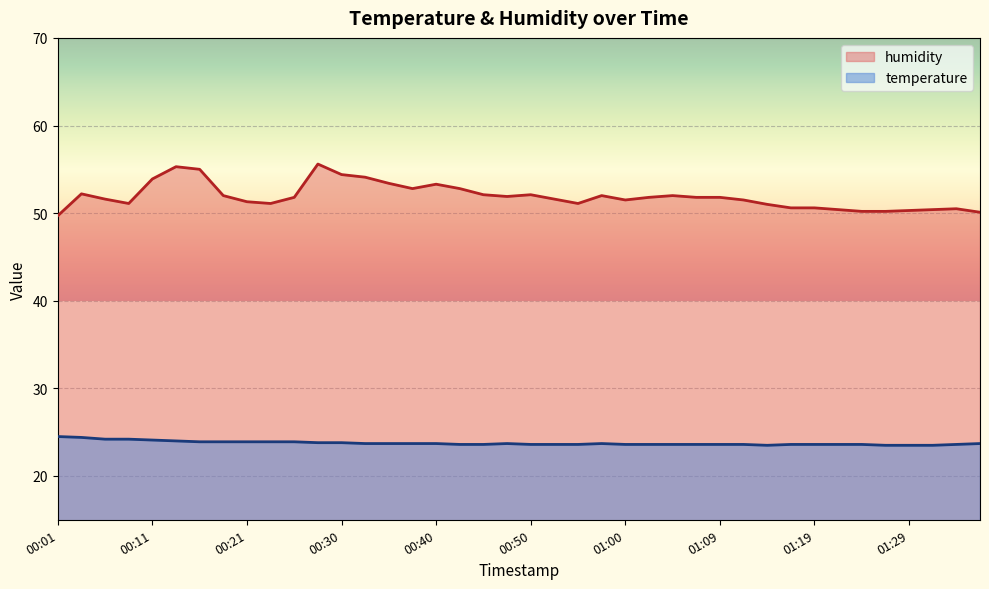

Reading left to right, extract all data points from this chart.

temperature: 00:01=24.5	00:04=24.4	00:06=24.2	00:08=24.2	00:11=24.1	00:13=24.0	00:16=23.9	00:18=23.9	00:21=23.9	00:23=23.9	00:25=23.9	00:28=23.8	00:30=23.8	00:33=23.7	00:35=23.7	00:38=23.7	00:40=23.7	00:43=23.6	00:45=23.6	00:47=23.7	00:50=23.6	00:52=23.6	00:55=23.6	00:57=23.7	01:00=23.6	01:02=23.6	01:05=23.6	01:07=23.6	01:09=23.6	01:12=23.6	01:14=23.5	01:17=23.6	01:19=23.6	01:22=23.6	01:24=23.6	01:27=23.5	01:29=23.5	01:32=23.5	01:34=23.6	01:36=23.7
humidity: 00:01=49.7	00:04=52.2	00:06=51.6	00:08=51.1	00:11=53.9	00:13=55.3	00:16=55.0	00:18=52.0	00:21=51.3	00:23=51.1	00:25=51.8	00:28=55.6	00:30=54.4	00:33=54.1	00:35=53.4	00:38=52.8	00:40=53.3	00:43=52.8	00:45=52.1	00:47=51.9	00:50=52.1	00:52=51.6	00:55=51.1	00:57=52.0	01:00=51.5	01:02=51.8	01:05=52.0	01:07=51.8	01:09=51.8	01:12=51.5	01:14=51.0	01:17=50.6	01:19=50.6	01:22=50.4	01:24=50.2	01:27=50.2	01:29=50.3	01:32=50.4	01:34=50.5	01:36=50.1